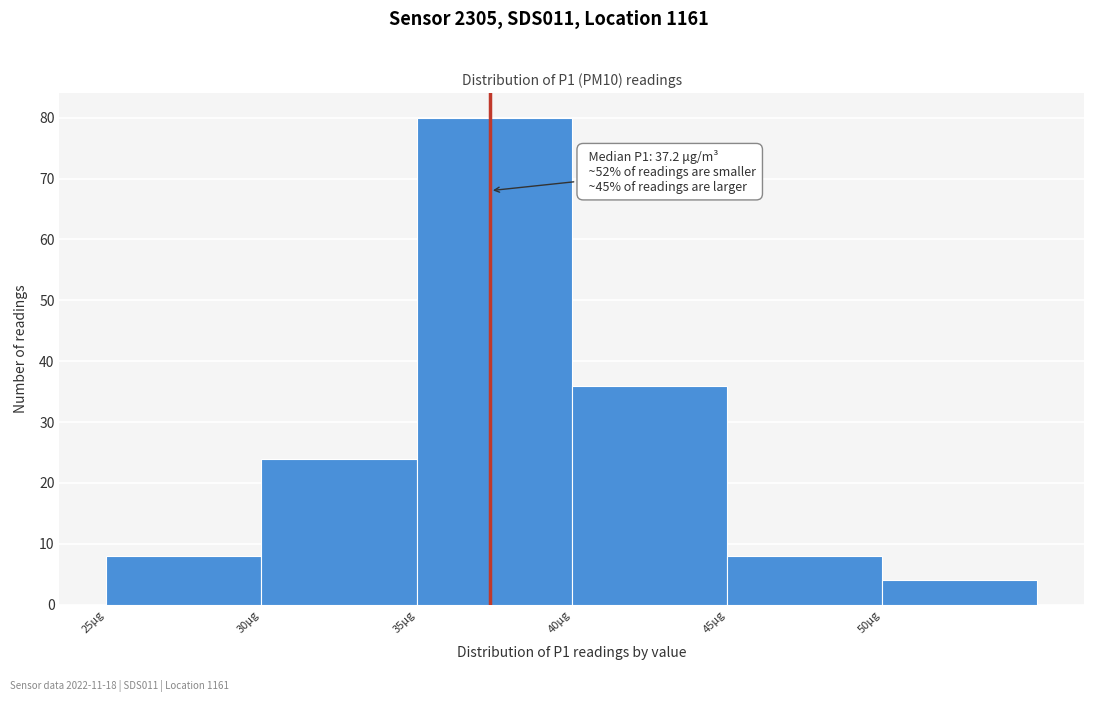

Which range on the x-axis has the tallest bar?

35 to 40